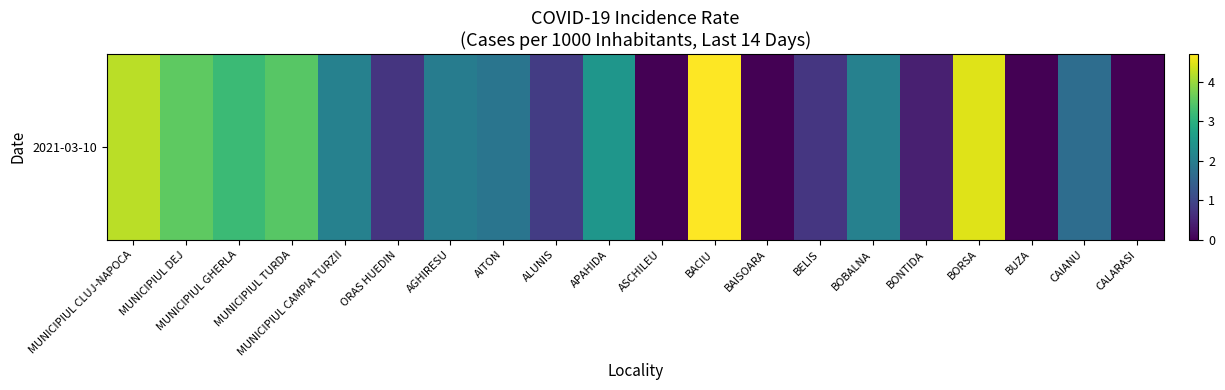

At which label is the value closest to 2?

AGHIRESU